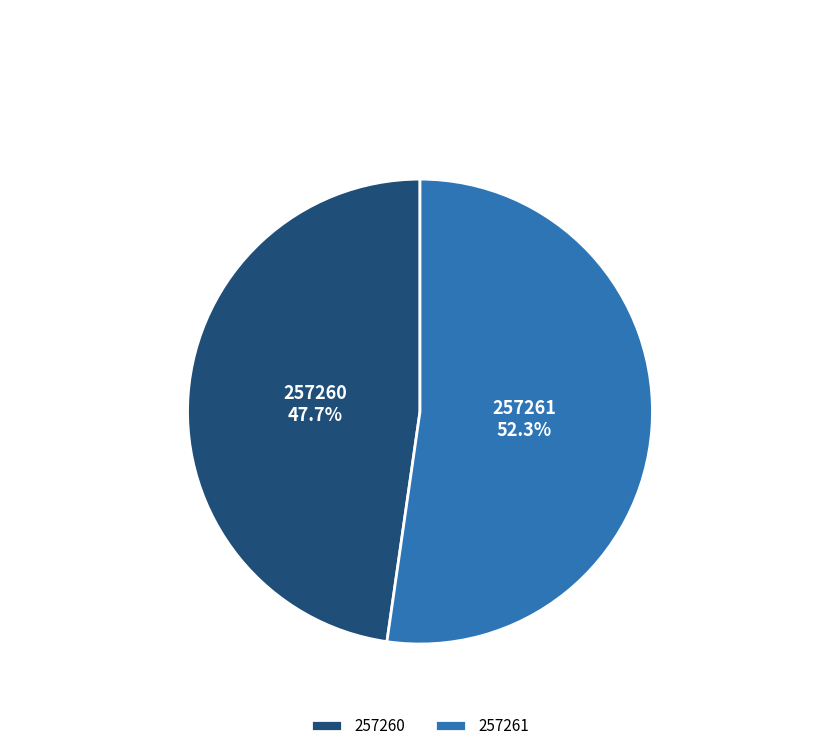

To the nearest percent, what is the difference between the largest and smallest slice percentages?

5%